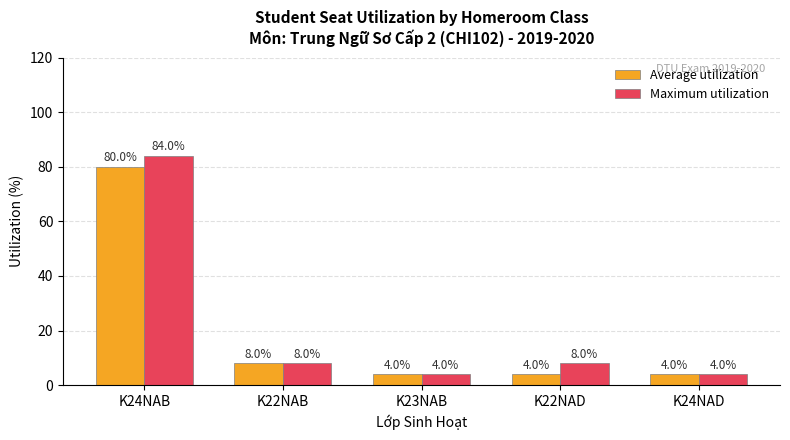

What is the sum of all Maximum utilization values?

108